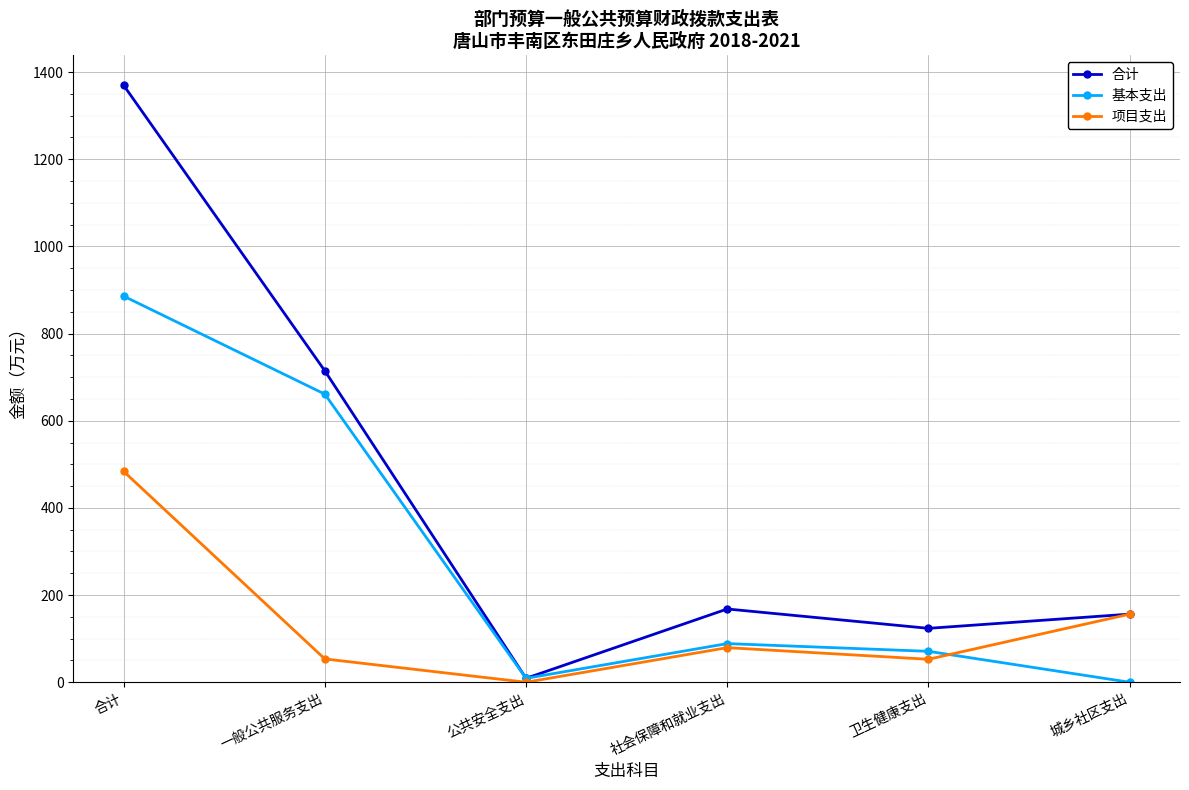

What is the spread (max minus min) of values at 一般公共服务支出?

661.1